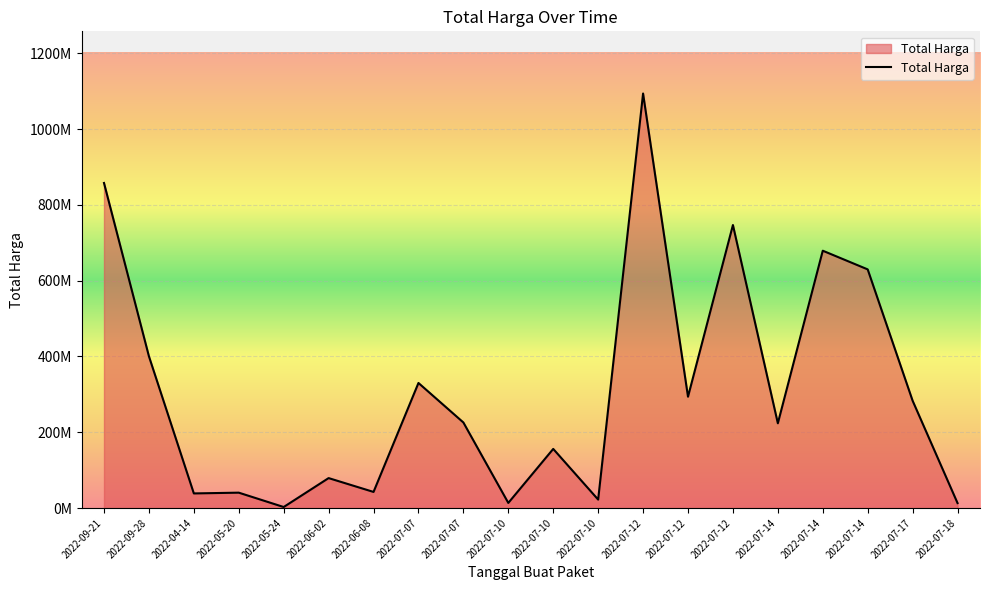

What is the ratio of the value at 2022-07-10 to the value at 2022-07-14?

0.2